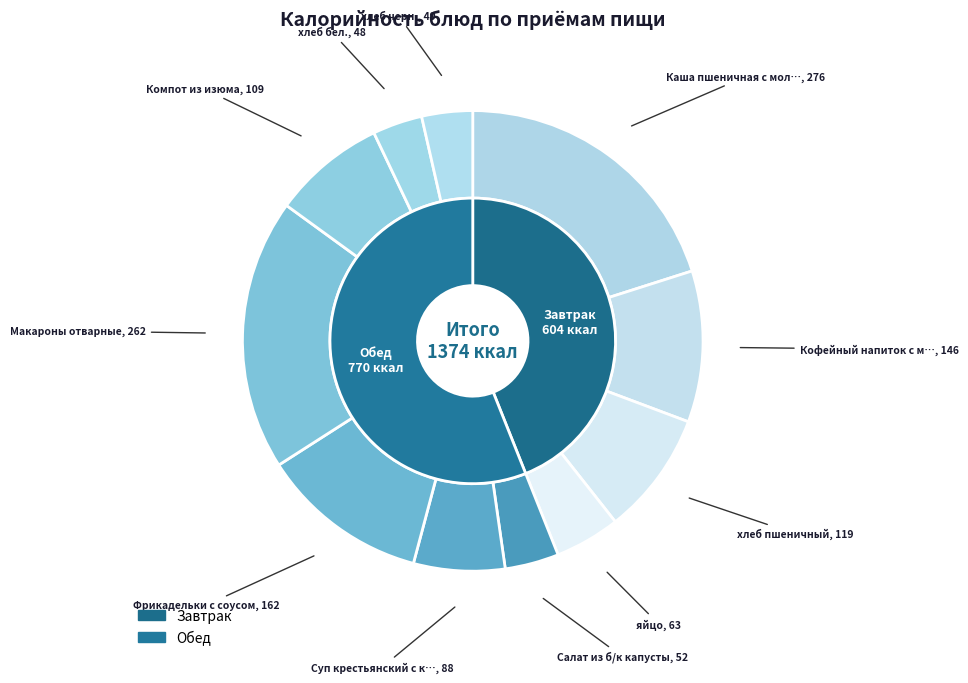

To the nearest percent, what percentage of the pie is Салат из б/к капусты?

4%